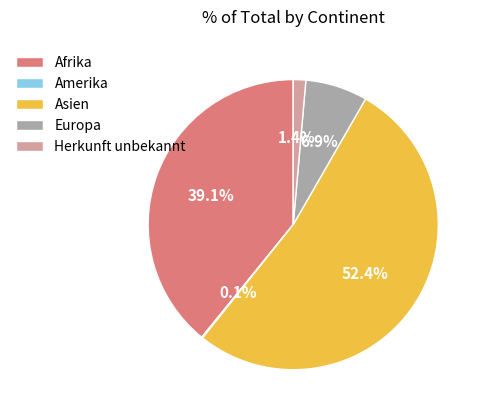

What percentage is NOT represented by Europa?

93.1%